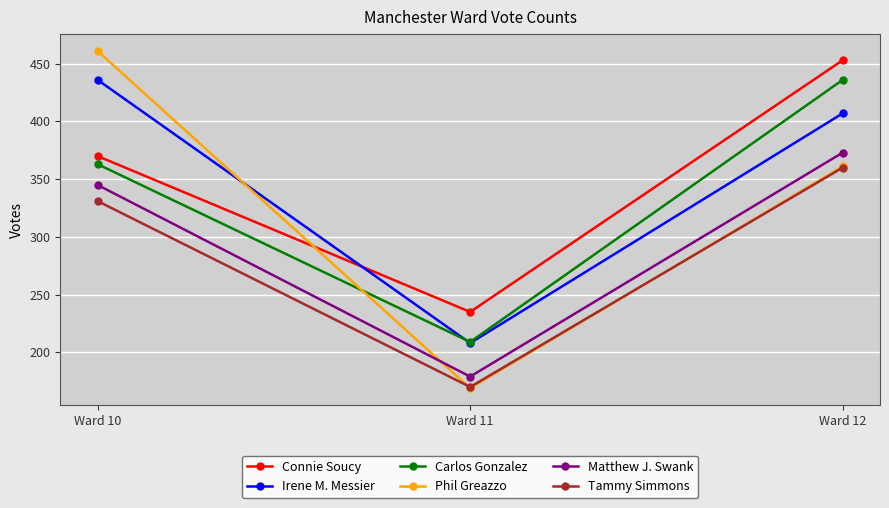

Does the chart display data point markers on the line(s)?

Yes